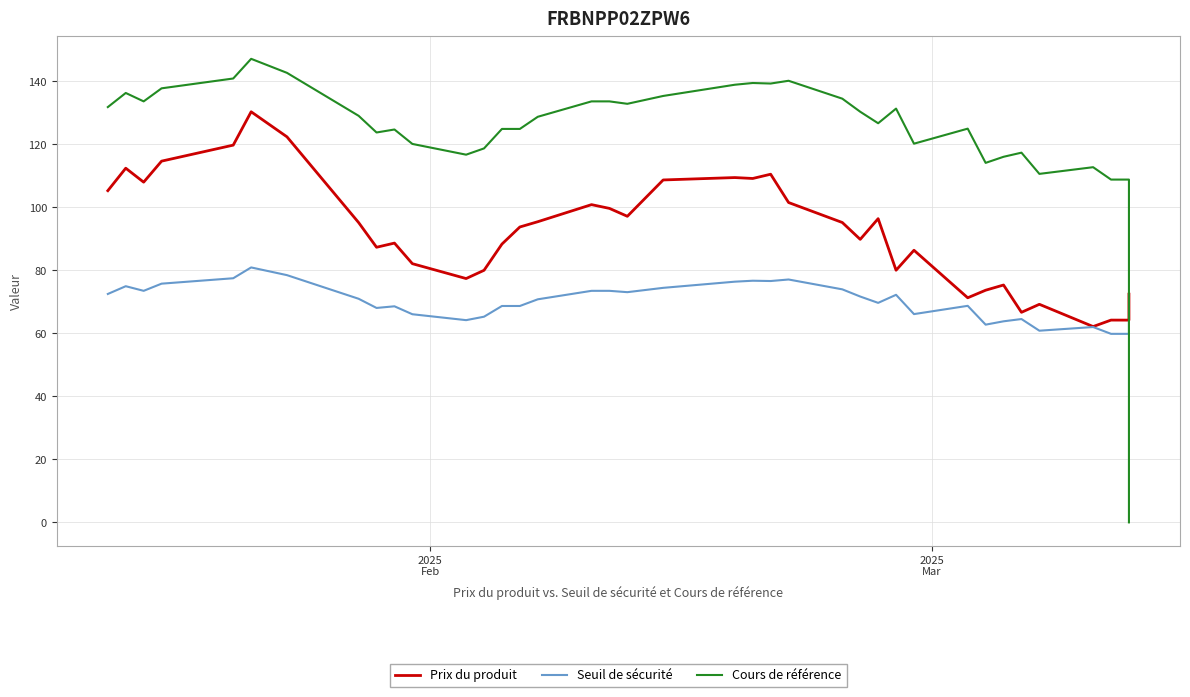

In Cours de référence, how many points are higher than both neighbors (excluding endpoints)?

9